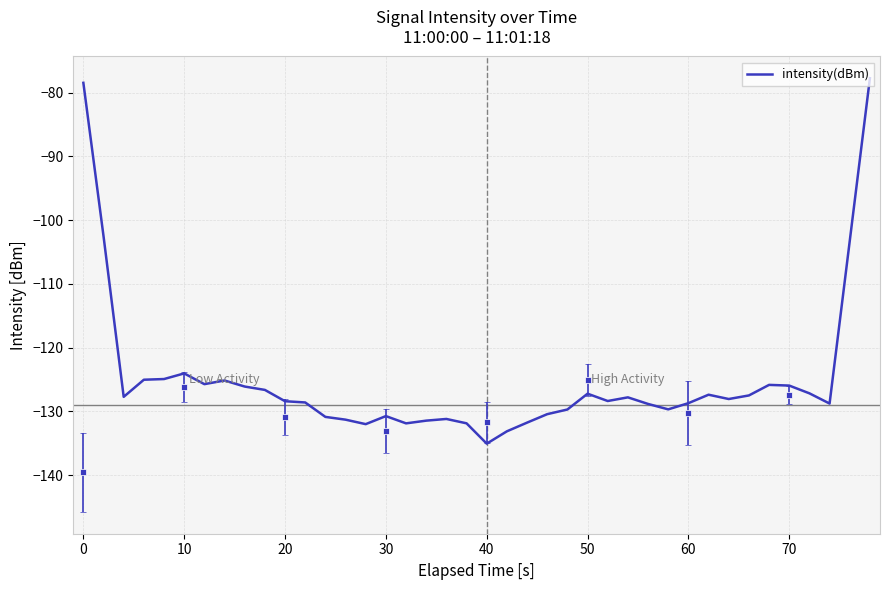

The intensity(dBm) series shows -77.5 at 60. True or false?

False